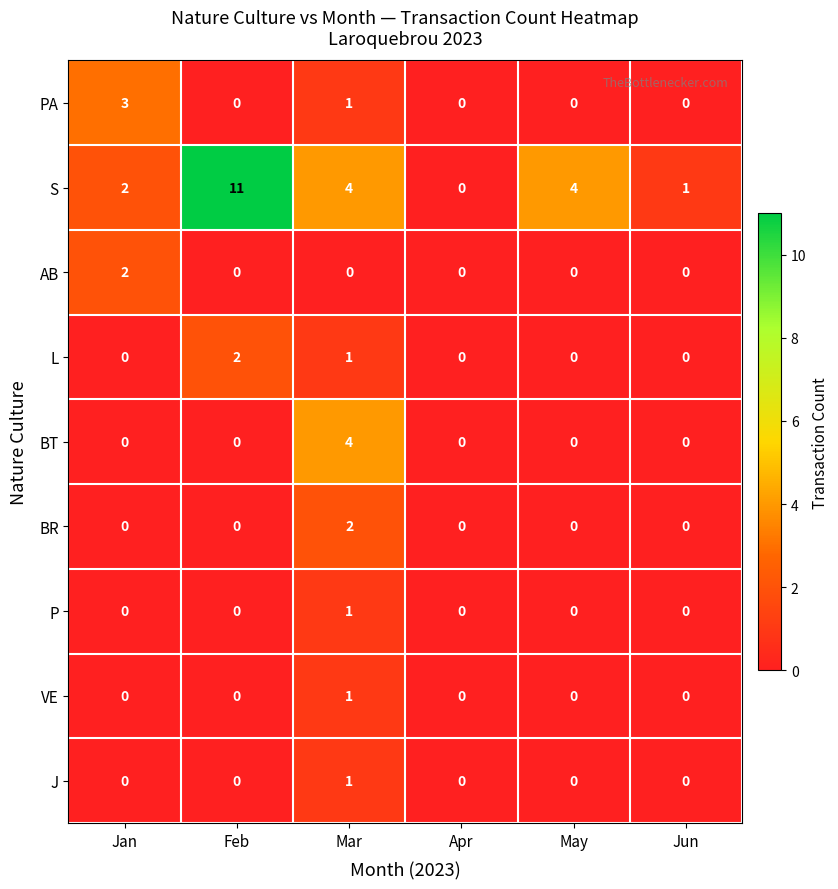

The value of AB at Jan is 3. True or false?

False